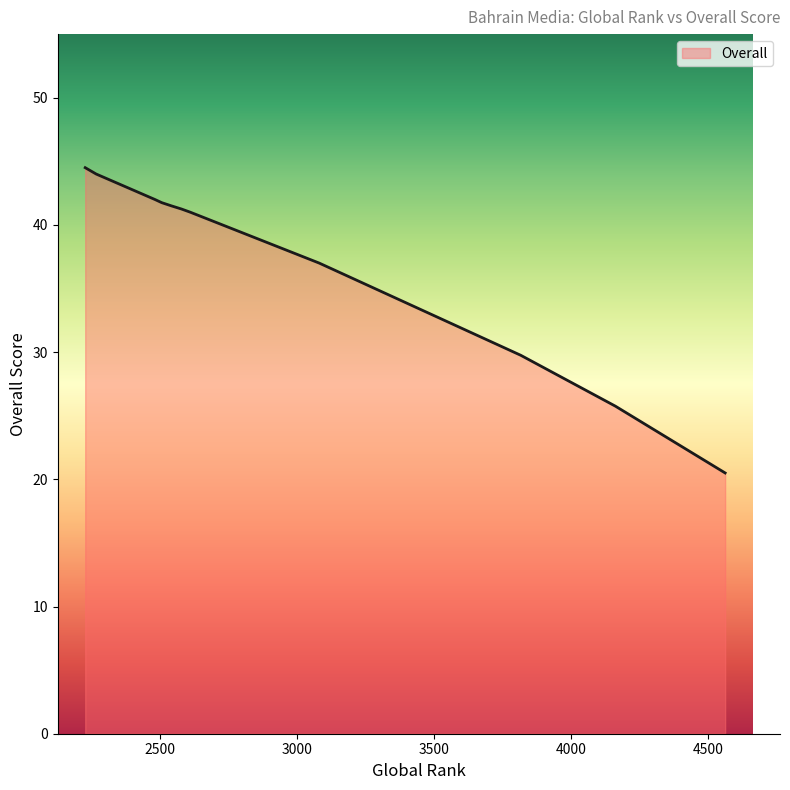

What is the greatest value displayed?

44.5